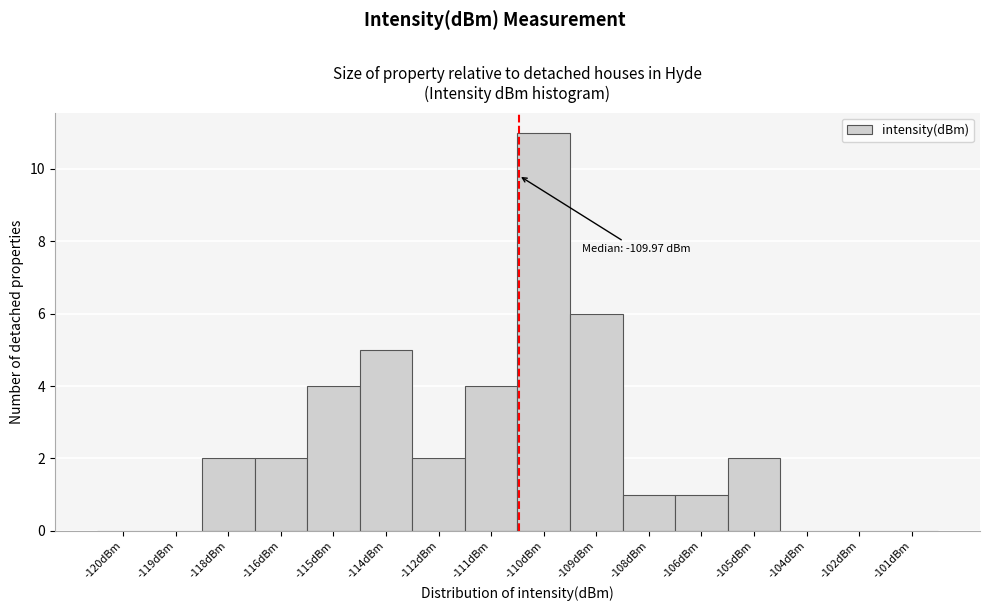

Reading left to right, extract all data points from this chart.

-120dBm=0	-119dBm=0	-118dBm=2	-116dBm=2	-115dBm=4	-114dBm=5	-112dBm=2	-111dBm=4	-110dBm=11	-109dBm=6	-108dBm=1	-106dBm=1	-105dBm=2	-104dBm=0	-102dBm=0	-101dBm=0